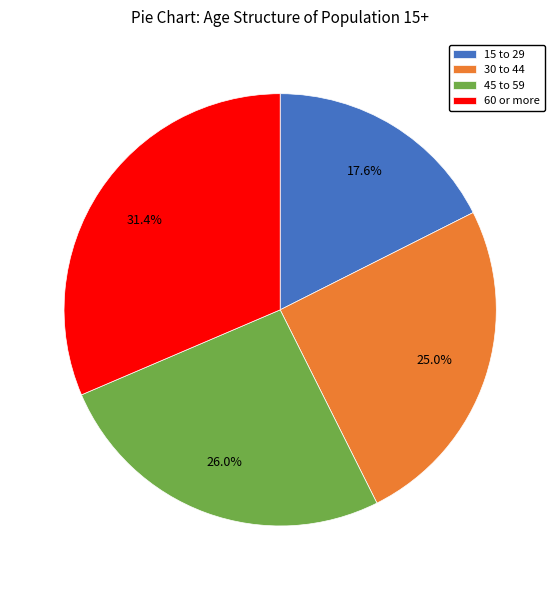

The 15 to 29 slice represents 10% of the pie. True or false?

False